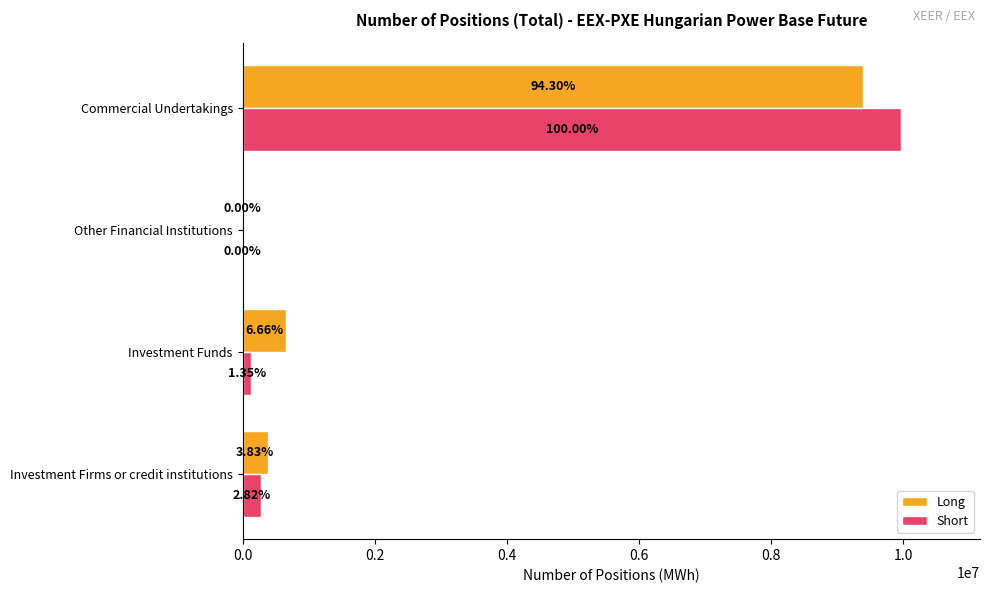

What are all the series names shown in the legend?

Long, Short